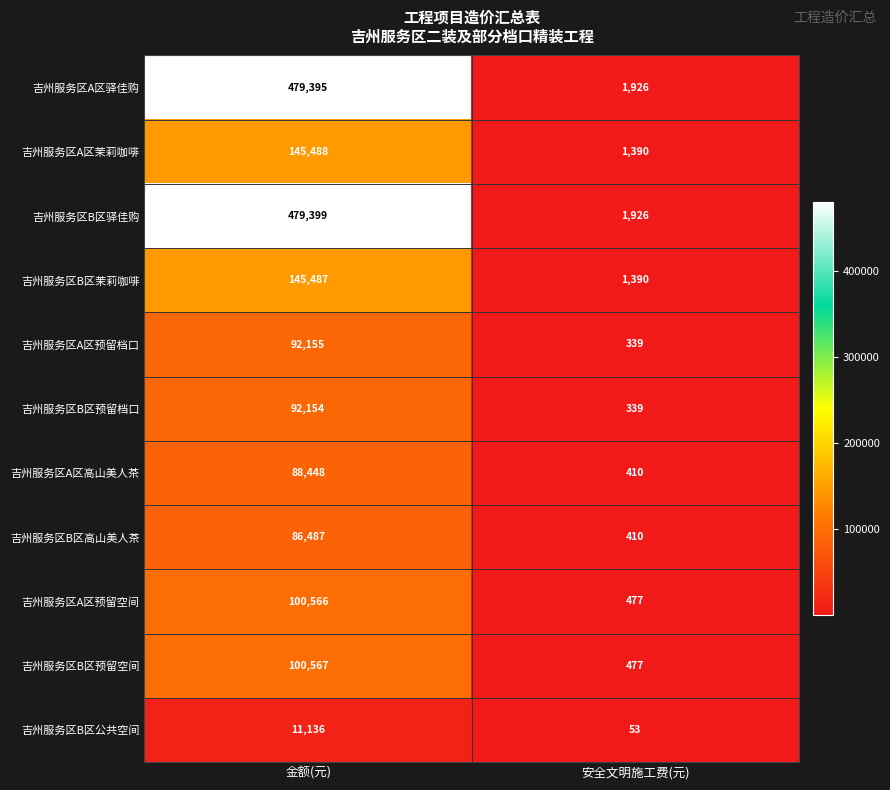

Rank the series at 金额(元) from highest to lowest value.

吉州服务区B区驿佳购, 吉州服务区A区驿佳购, 吉州服务区A区茉莉咖啡, 吉州服务区B区茉莉咖啡, 吉州服务区B区预留空间, 吉州服务区A区预留空间, 吉州服务区A区预留档口, 吉州服务区B区预留档口, 吉州服务区A区高山美人茶, 吉州服务区B区高山美人茶, 吉州服务区B区公共空间